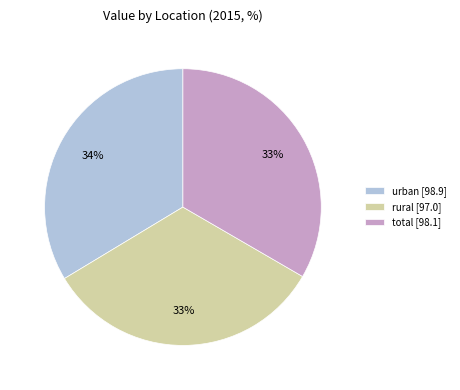

To the nearest percent, what percentage of the pie is total?

33%